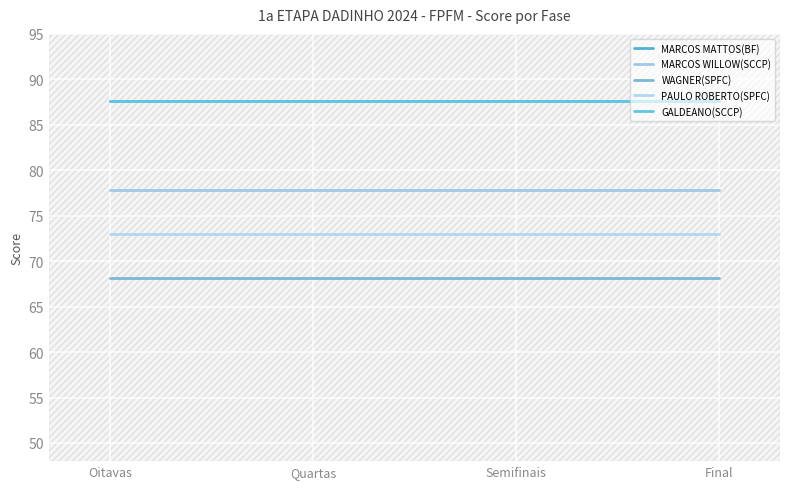

The MARCOS WILLOW(SCCP) series shows 50.0 at Semifinais. True or false?

False